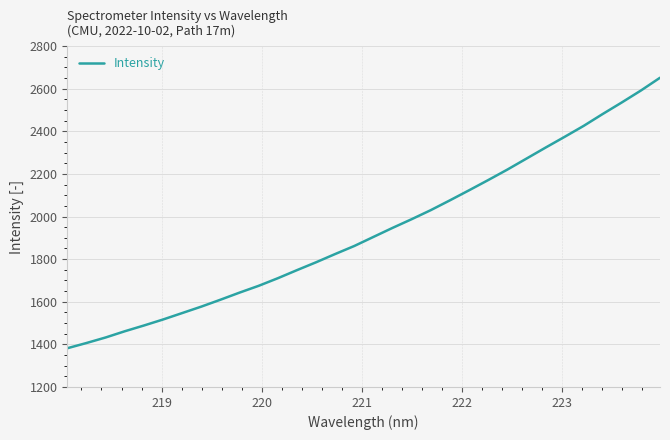

Does the chart have visible grid lines?

Yes